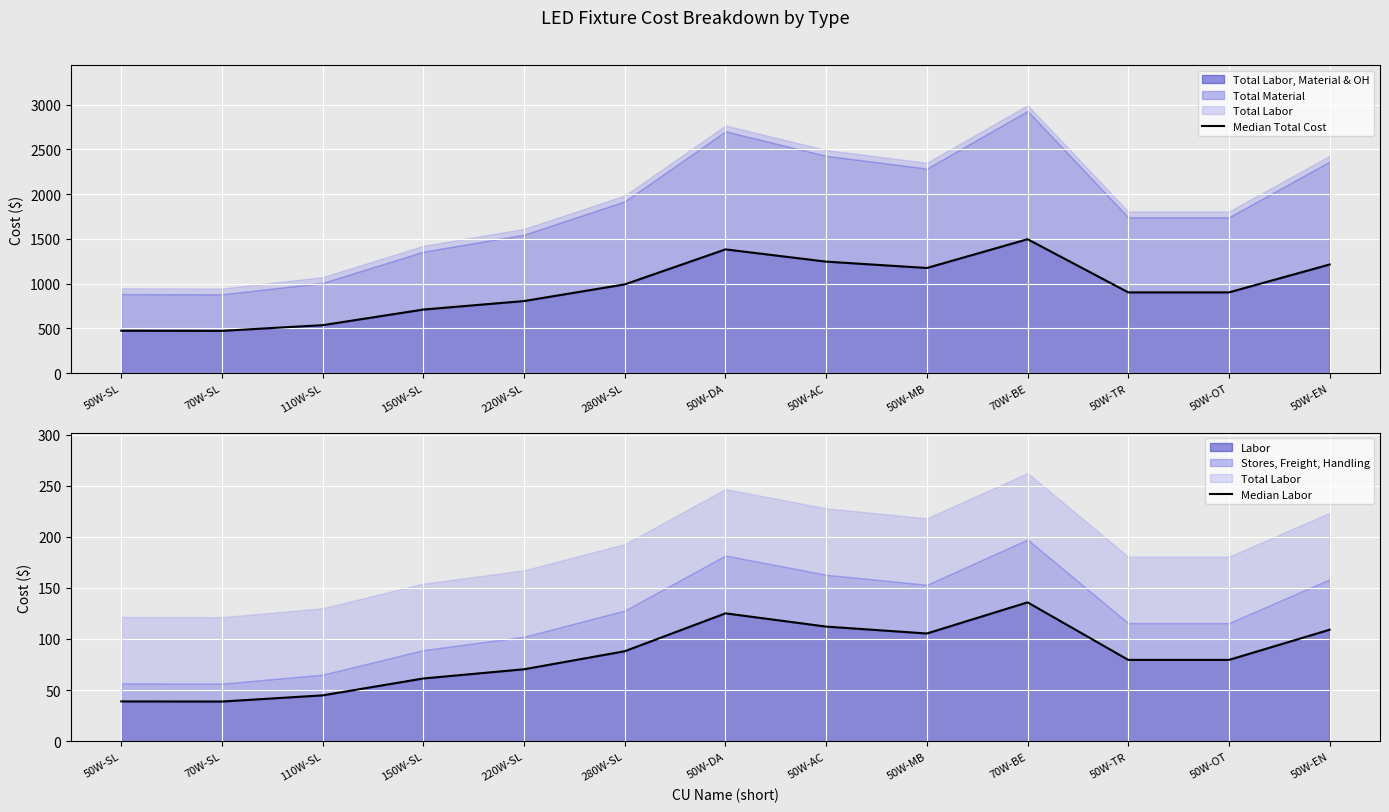

The Median Labor series shows 55.0 at 50W-OT. True or false?

False